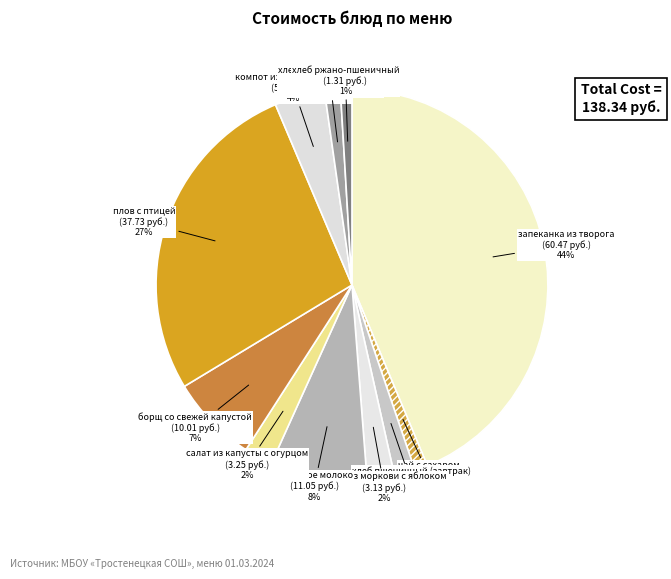

Which has a higher value, хлеб пшеничный (обед) or запеканка из творога?

запеканка из творога